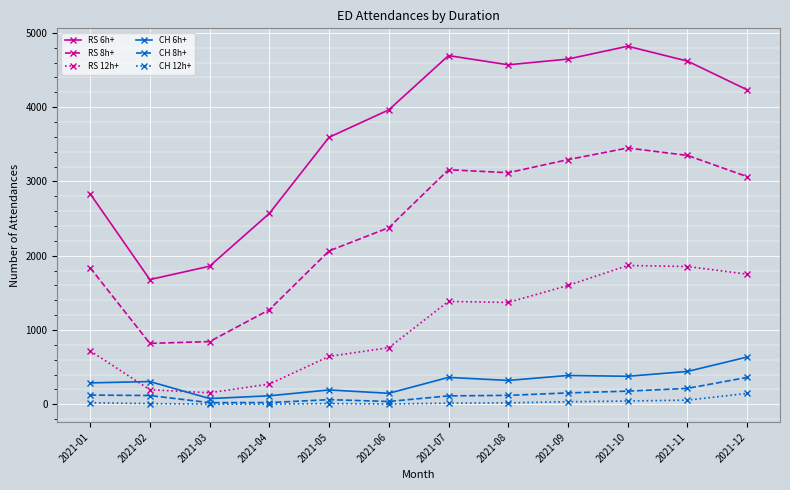

The value of CH 8h+ at 2021-12 is 361. True or false?

True